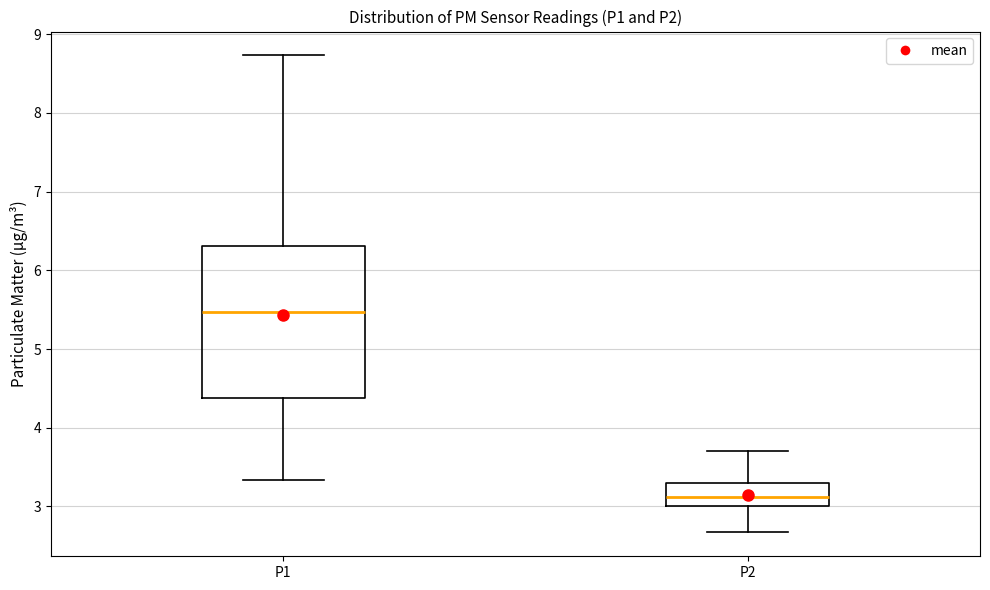

Which box is the tallest, from its lower edge to its upper edge?

P1